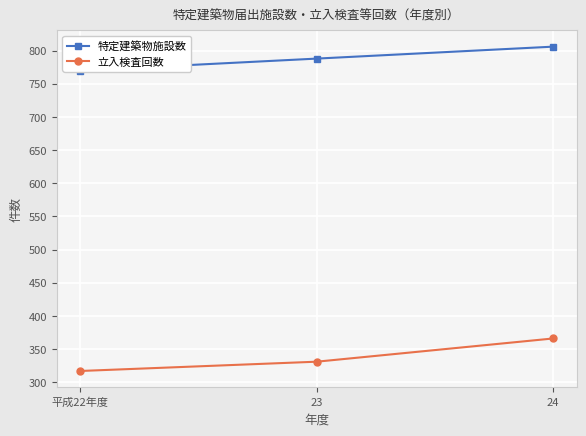

Reading left to right, transcribe all the data shown in this chart.

特定建築物施設数: 770	788	806
立入検査回数: 317	331	366